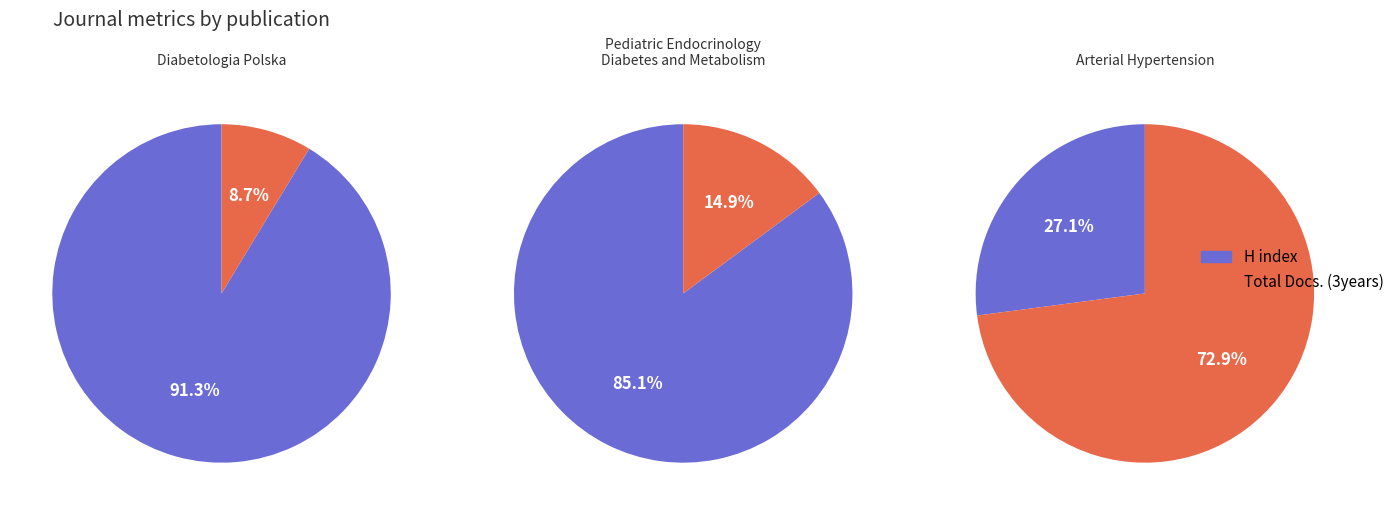

Is it true that Arterial Hypertension is 17% of the pie?

False